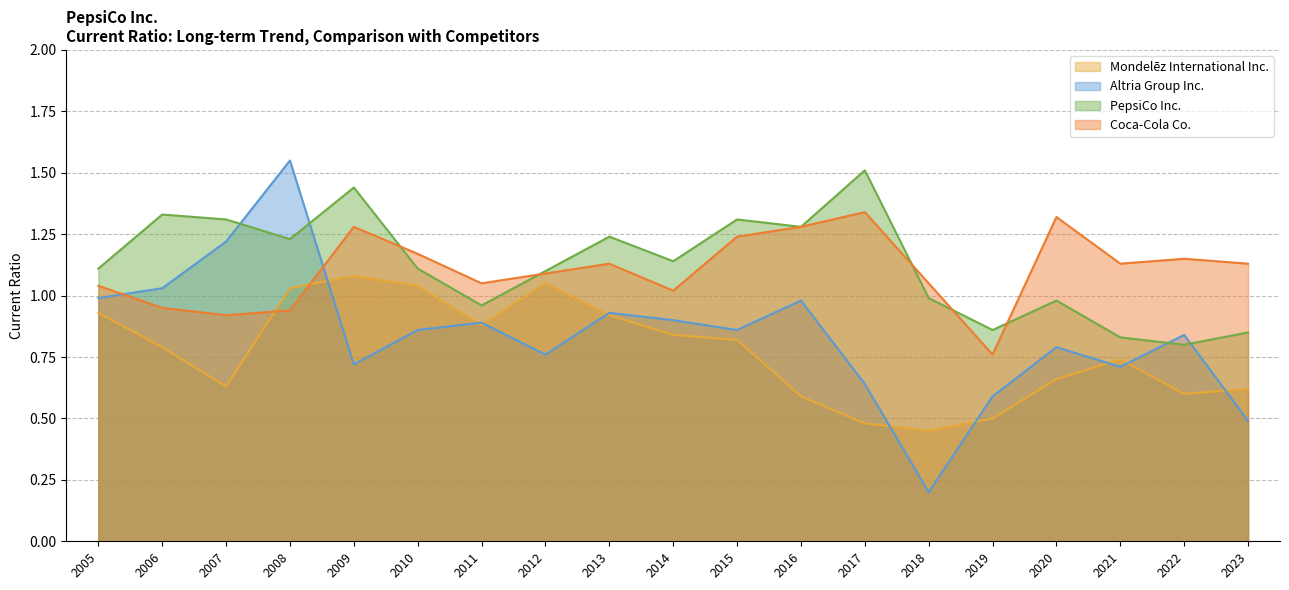

What is the total value across all series at 2012?

4.0